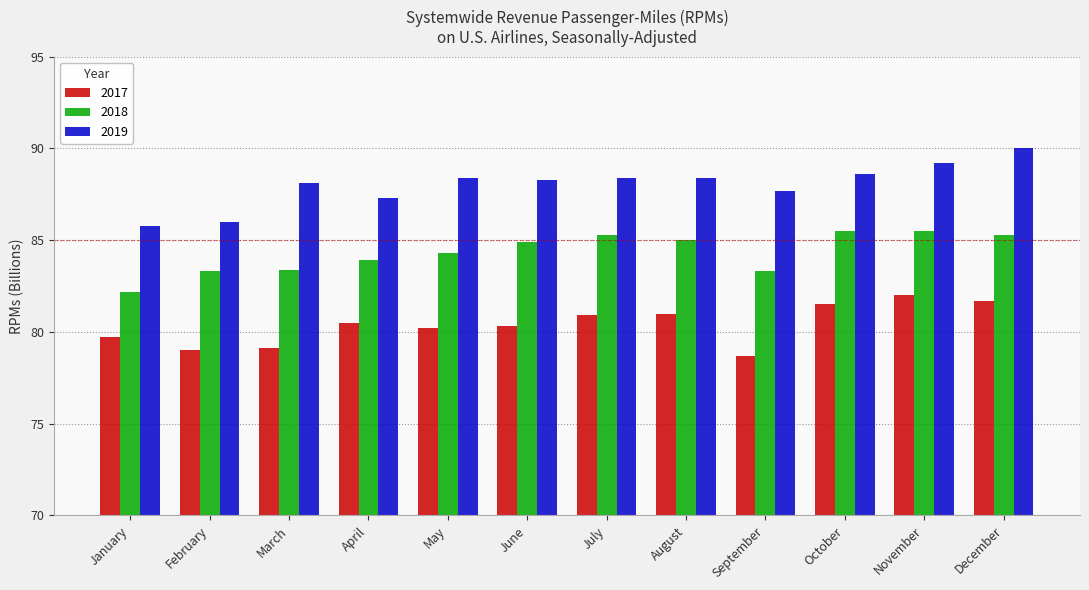

At which label does 2017 first exceed 80?

April